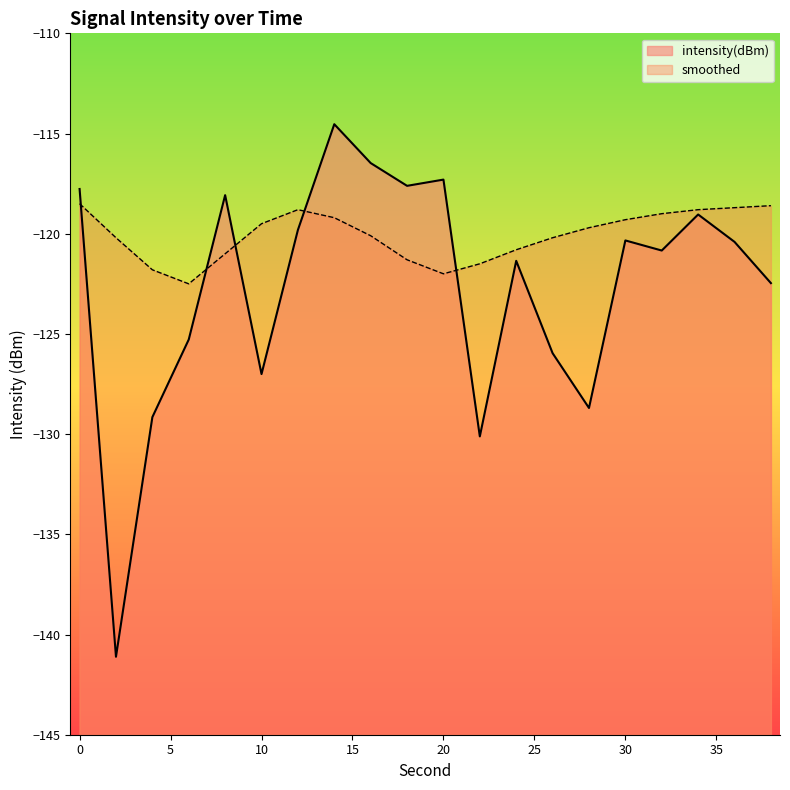

Reading left to right, transcribe all the data shown in this chart.

intensity(dBm): 0=-117.8	2=-141.1	4=-129.2	6=-125.3	8=-118.1	10=-127.0	12=-119.8	14=-114.5	16=-116.5	18=-117.6	20=-117.3	22=-130.1	24=-121.4	26=-126.0	28=-128.7	30=-120.3	32=-120.8	34=-119.0	36=-120.4	38=-122.5
smoothed: 0=-118.5	2=-120.2	4=-121.8	6=-122.5	8=-121.0	10=-119.5	12=-118.8	14=-119.2	16=-120.1	18=-121.3	20=-122.0	22=-121.5	24=-120.8	26=-120.2	28=-119.7	30=-119.3	32=-119.0	34=-118.8	36=-118.7	38=-118.6